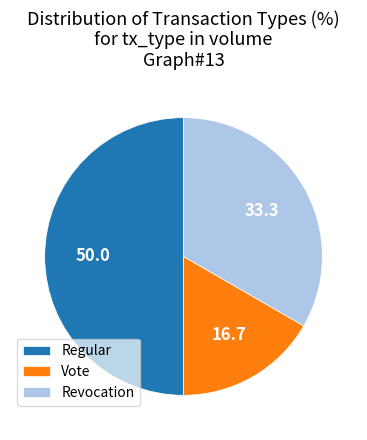

Rank the categories by value from lowest to highest.

Vote, Revocation, Regular